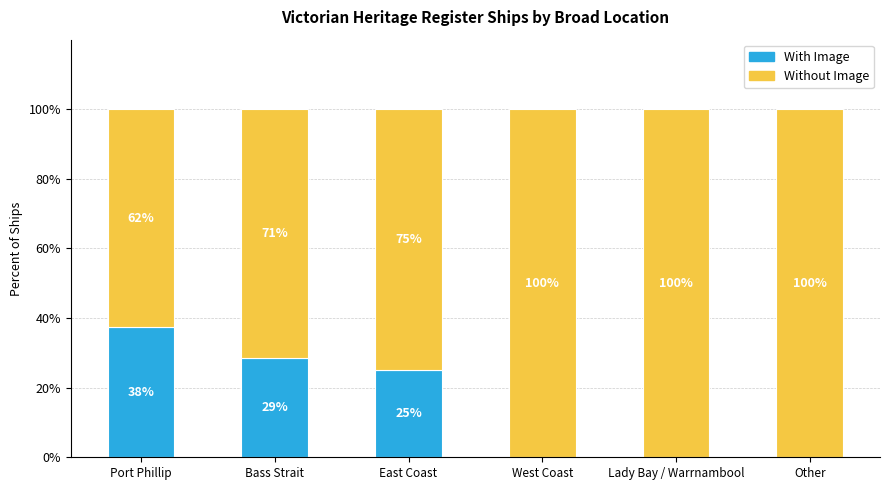

What is the total value across all series at West Coast?

100.0